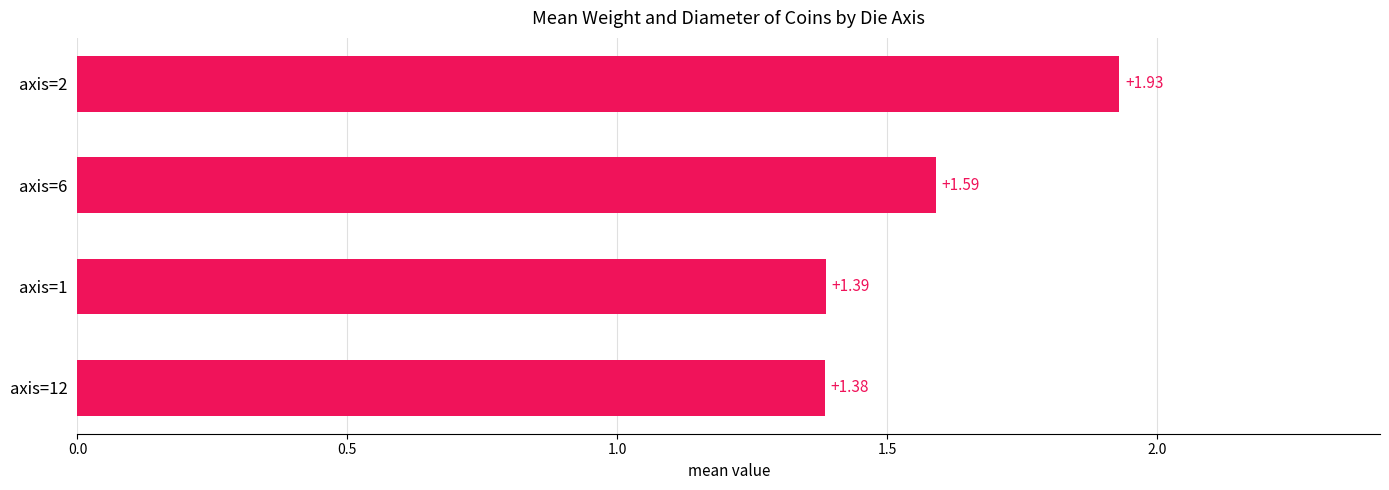

What is the sum of all values?

6.3